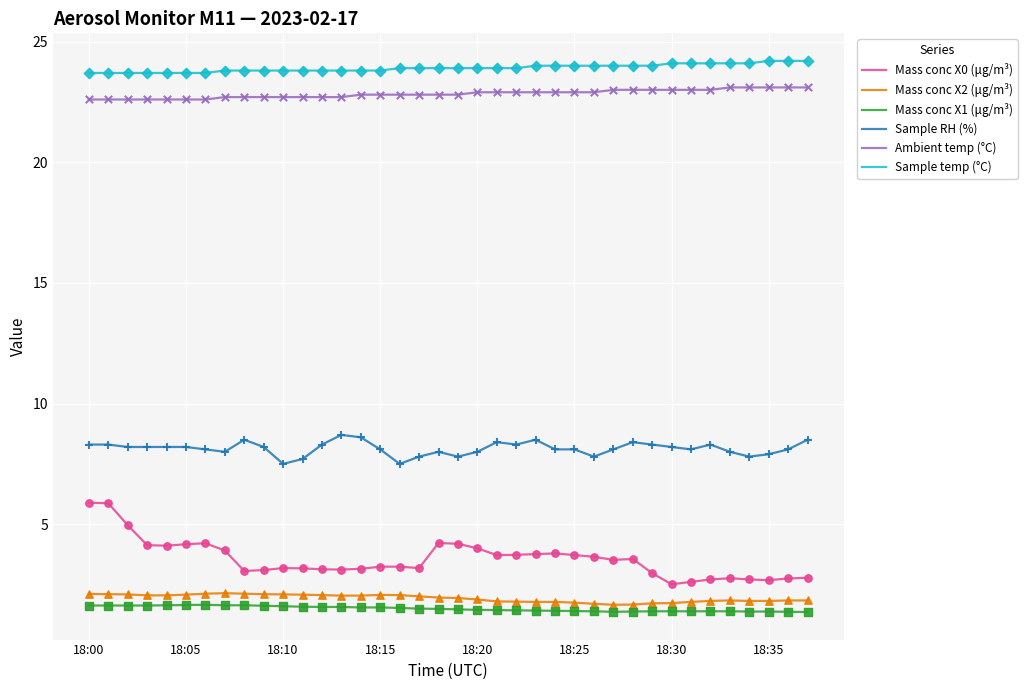

What is the lowest value of the Ambient temp (°C) series?

22.6